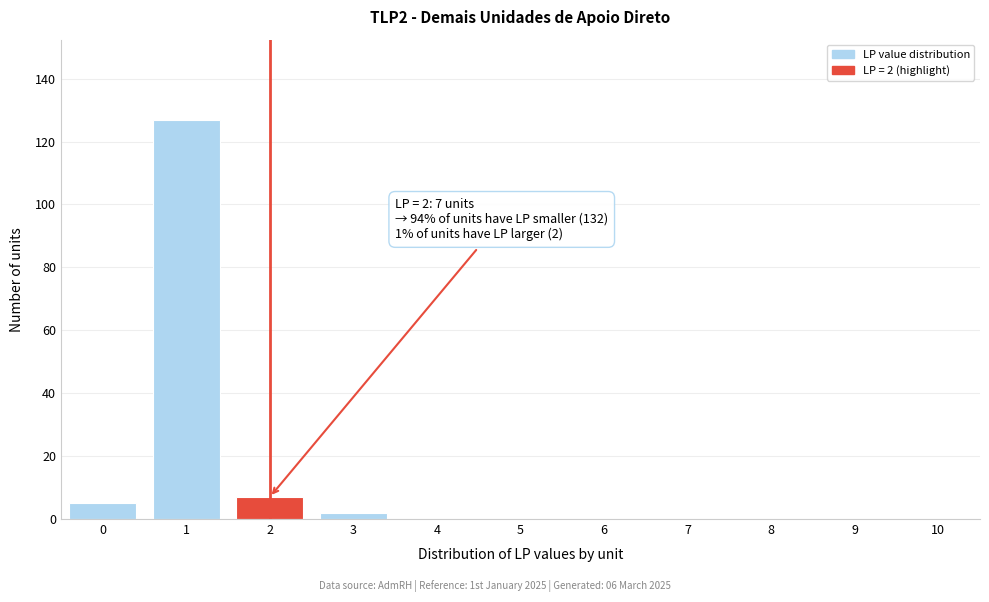

Reading right to left, list all the values displayed in this chart.

10=0	9=0	8=0	7=0	6=0	5=0	4=0	3=2	2=7	1=127	0=5